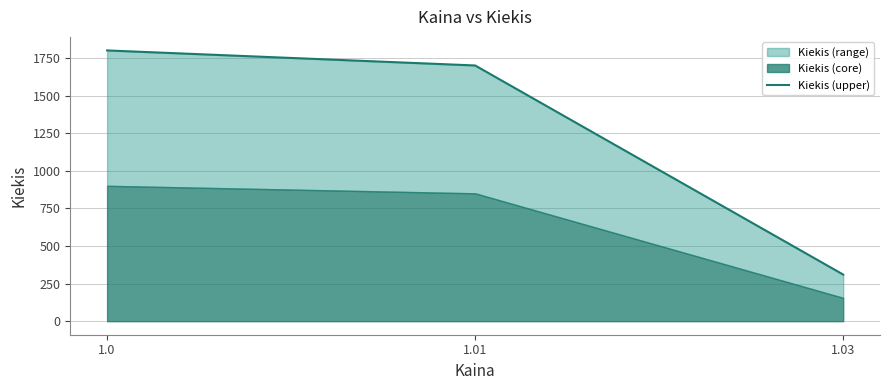

List the labels in order of value, smallest first.

1.03, 1.01, 1.0